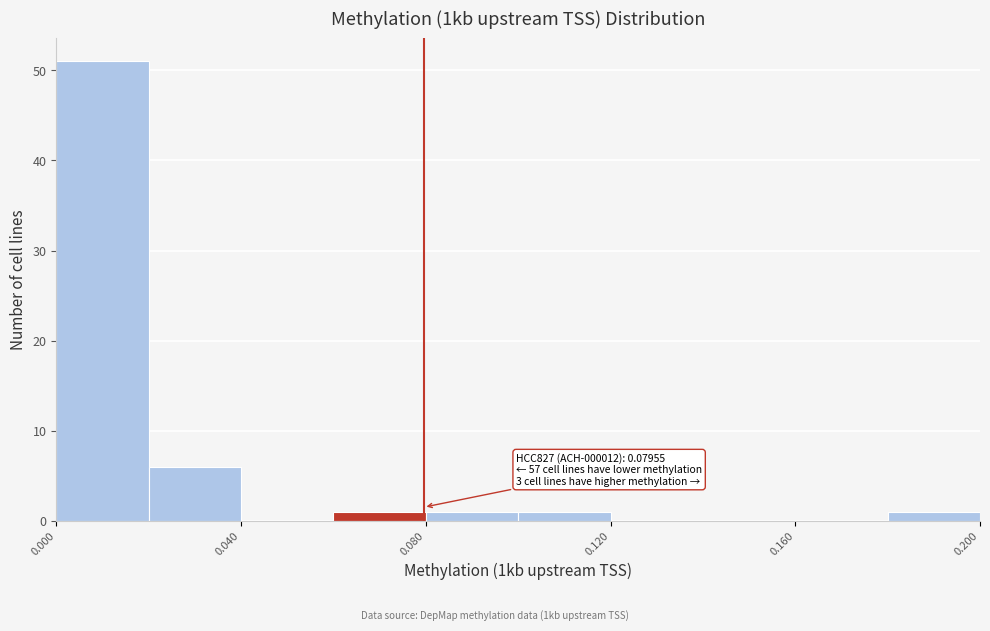

Over which range of the x-axis is the bar tallest?

0.00 to 0.02